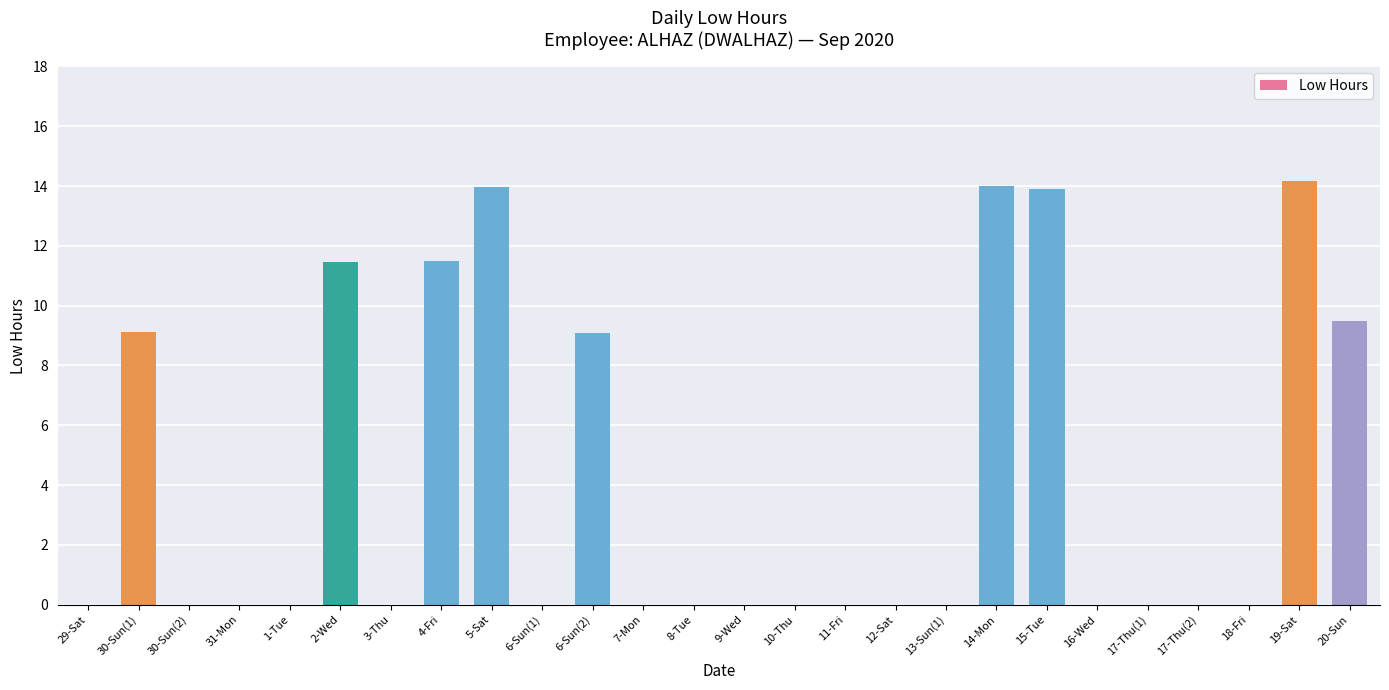

What is the maximum value shown in the chart?

14.2